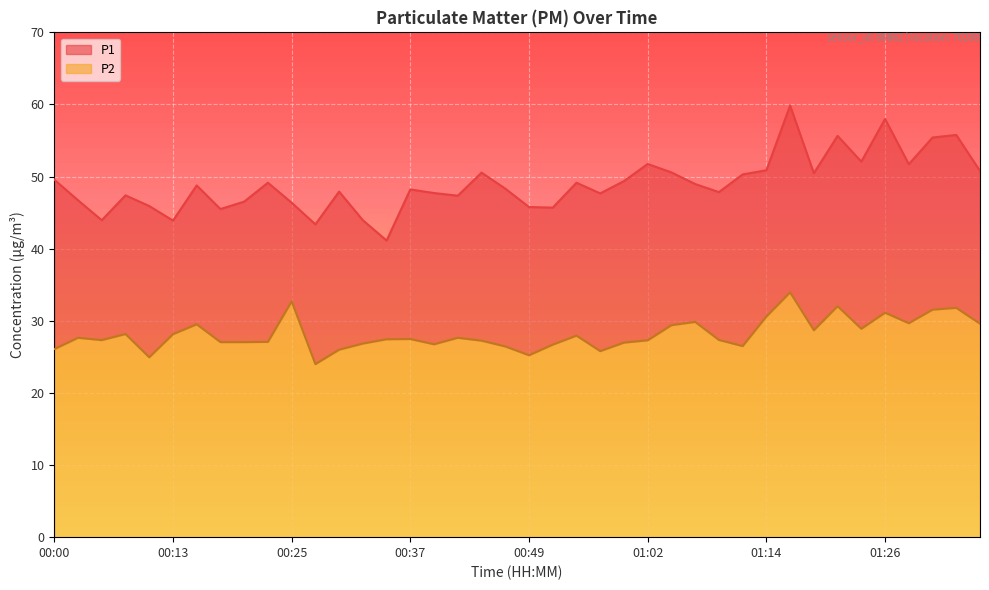

In P2, how many points are lower than both neighbors (excluding endpoints)?

10